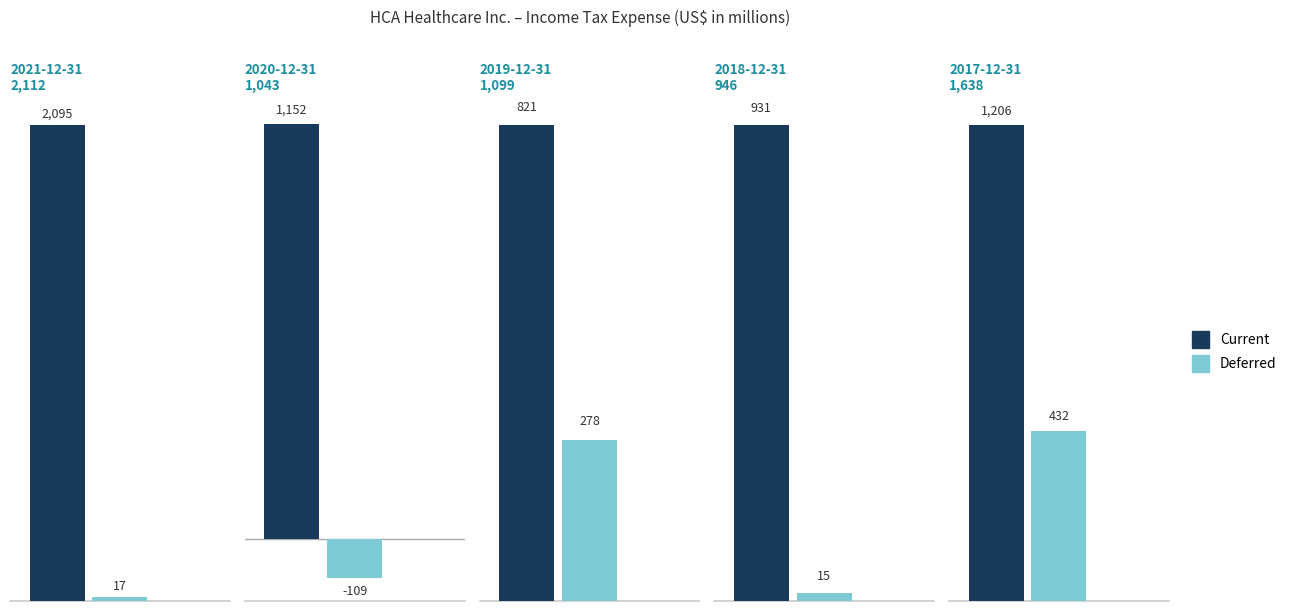

What is the sum of all Deferred values?

633